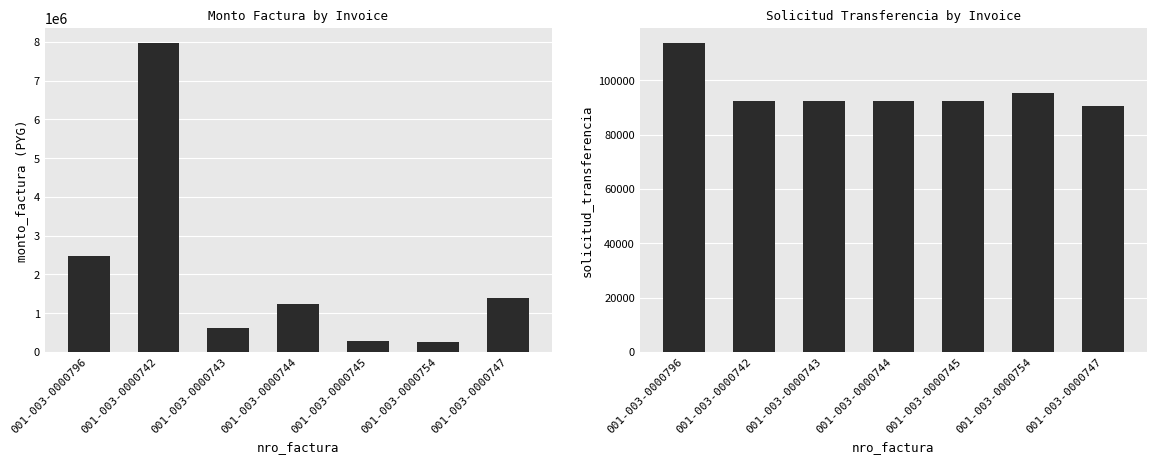

What position from the right is 001-003-0000743?

5